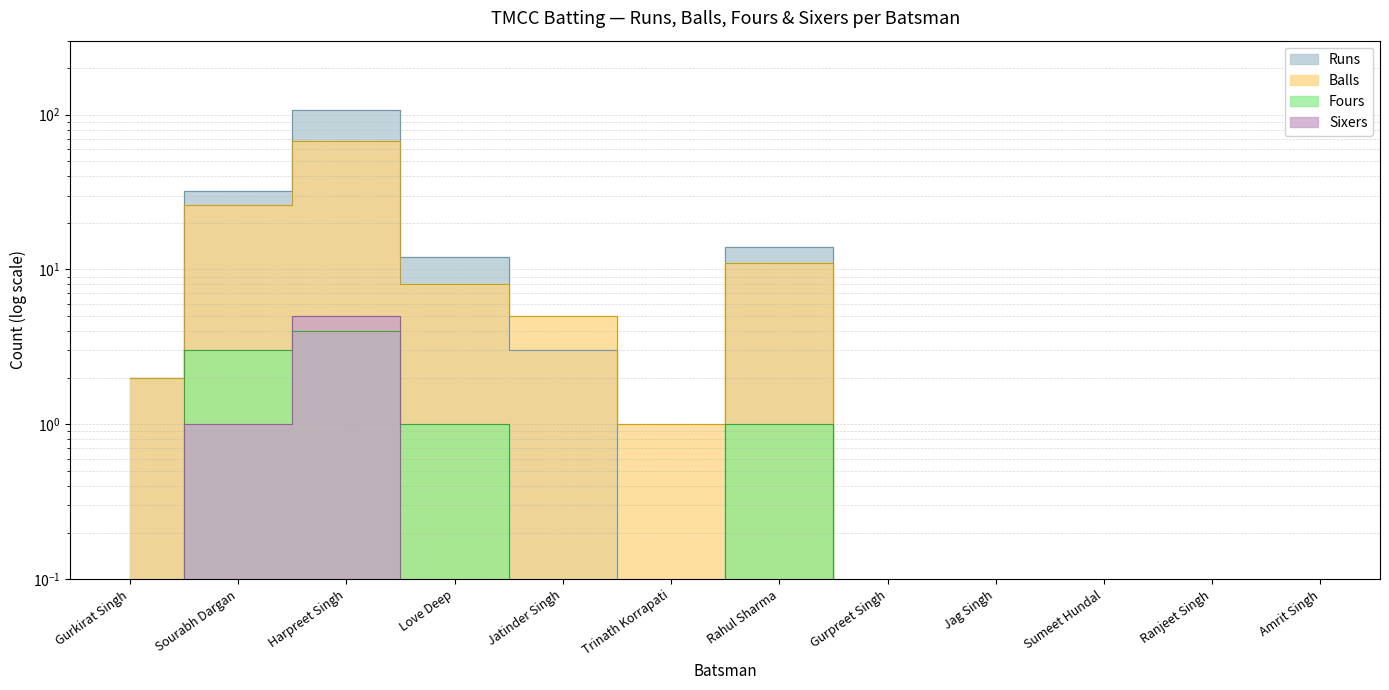

At which label does Balls first exceed 2?

Sourabh Dargan